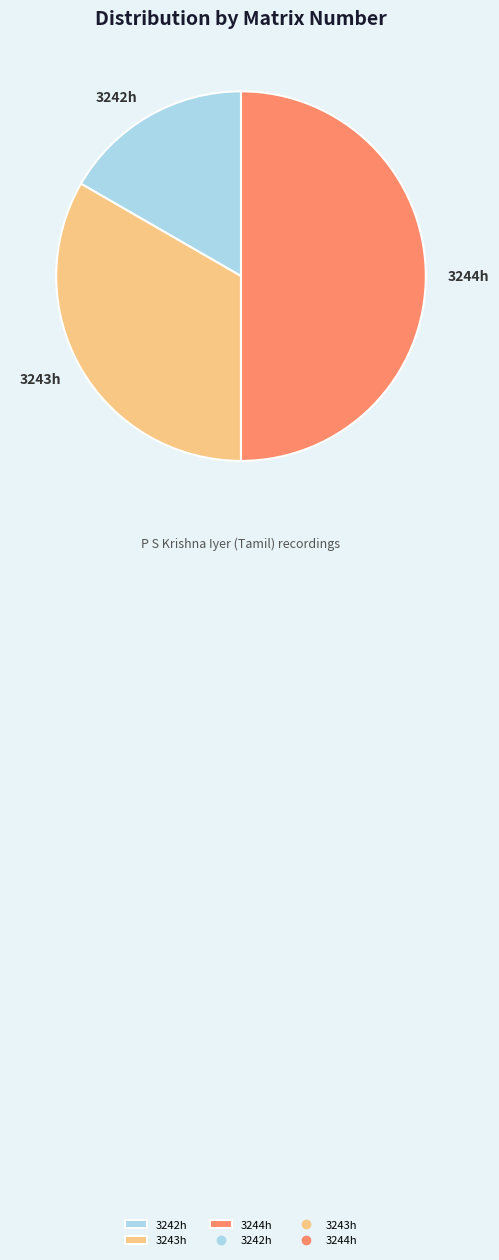

The 3243h slice represents 23% of the pie. True or false?

False